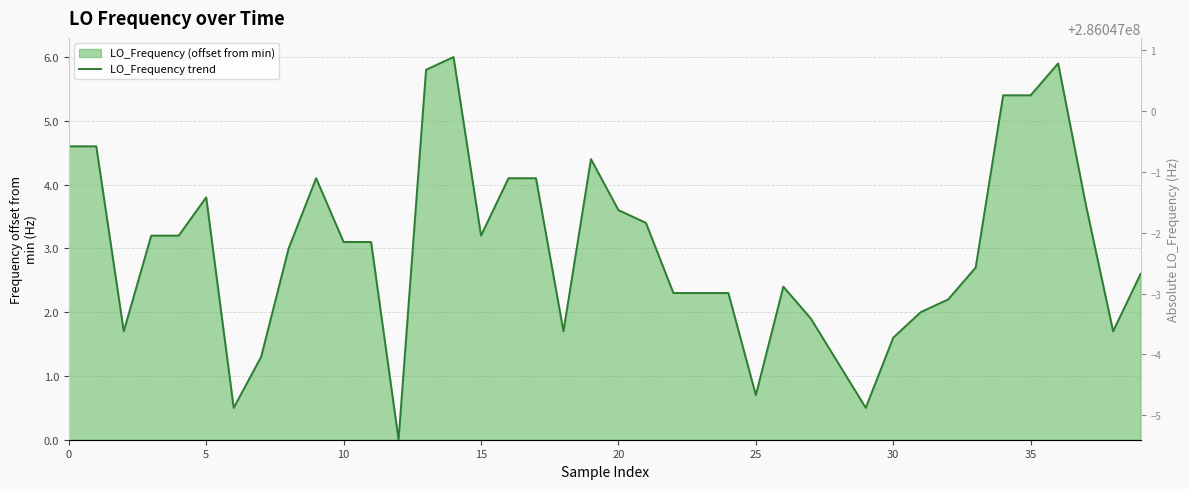

What is the label of the 21st point from the right?

19